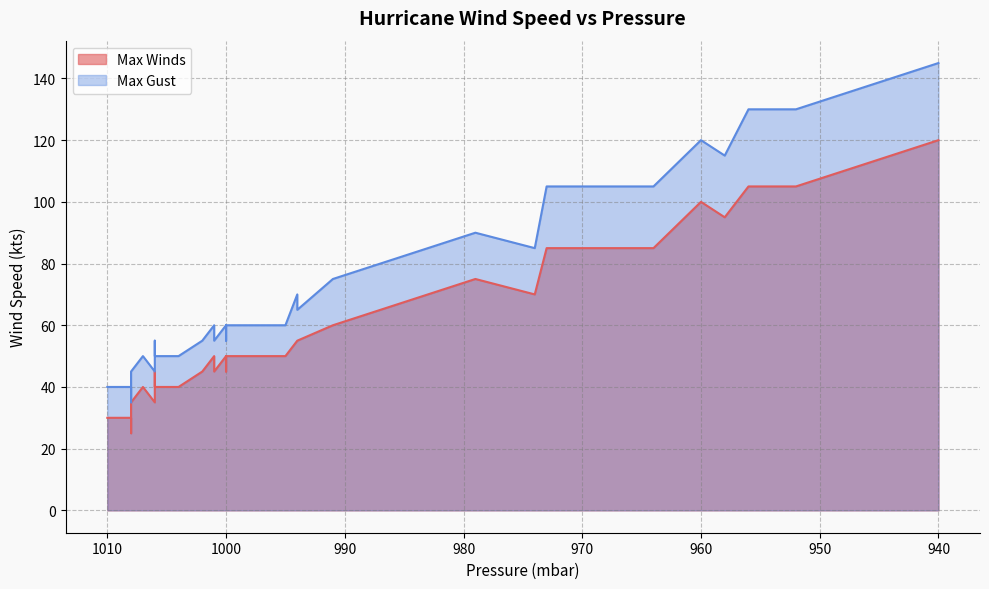

How many data points in Max Winds are above 50?

18